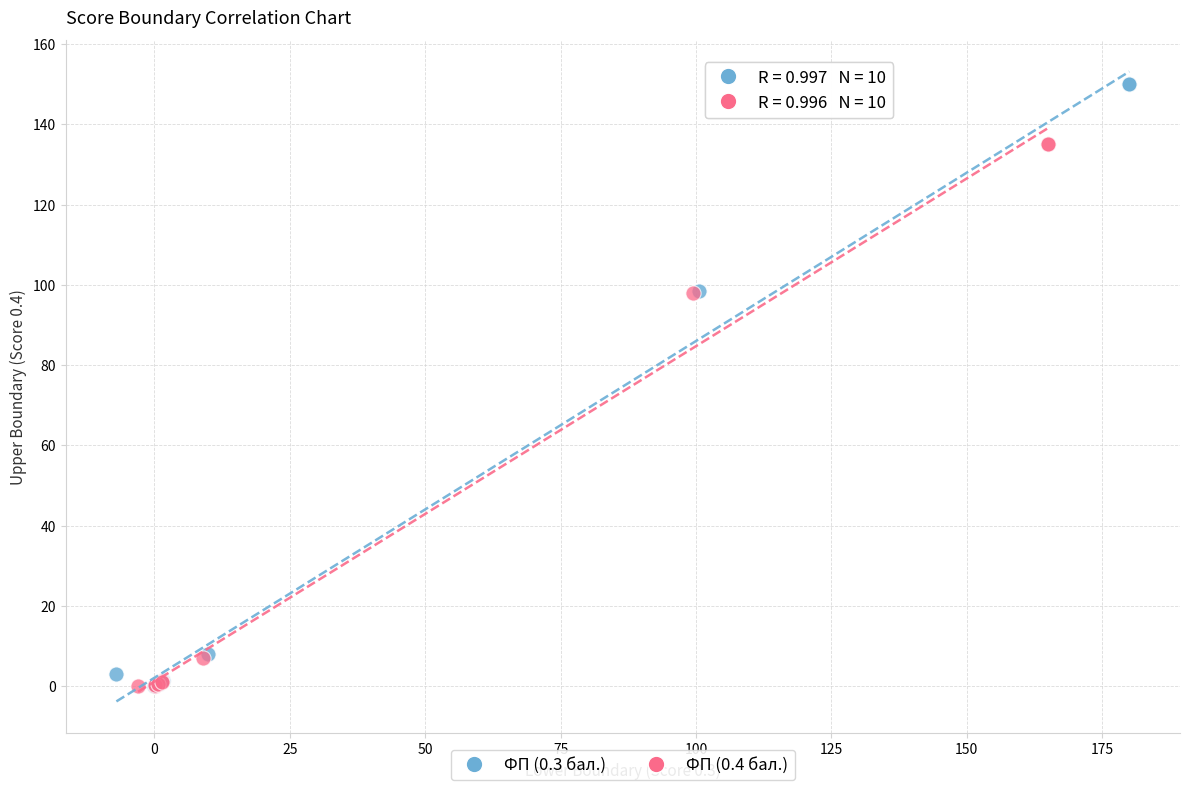

Which series contains the highest Y value?

ФП (0.3 бал.)